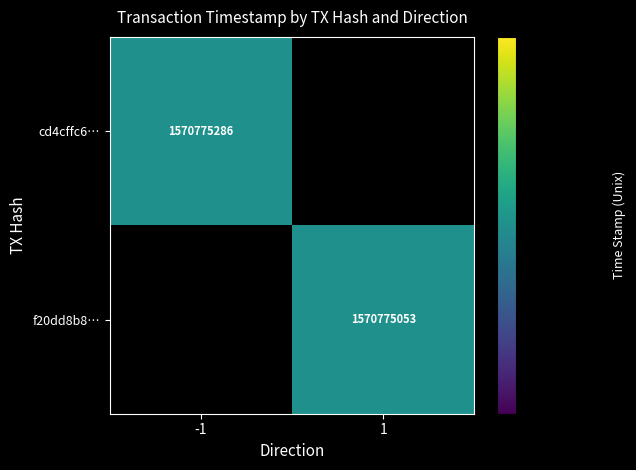

True or false: cd4cffc6ee9396ca5c3892d3471a12de7923404 has a value of 0 at direction.

False